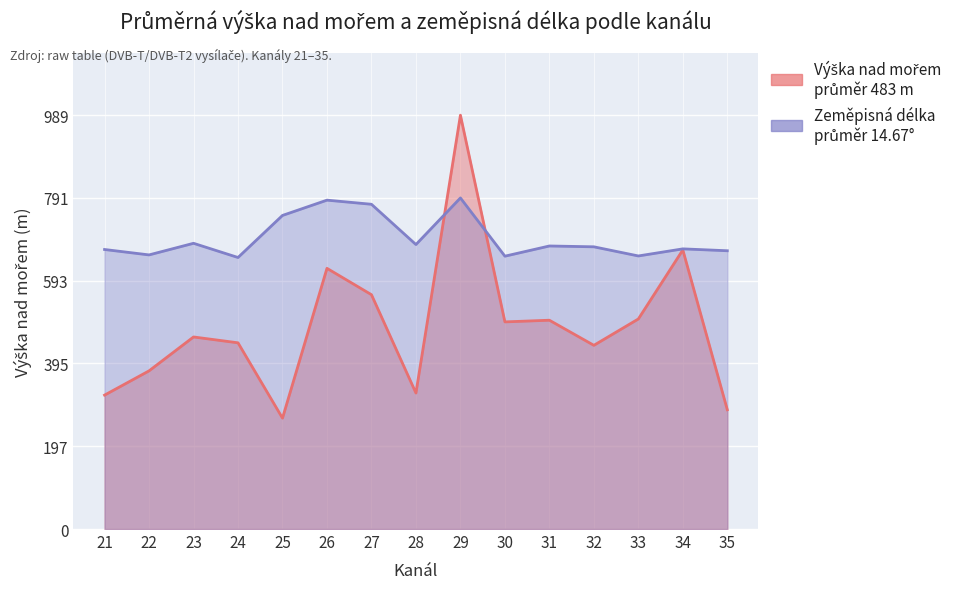

How many interior local valleys does the Zeměpisná délka (°) series have?

5